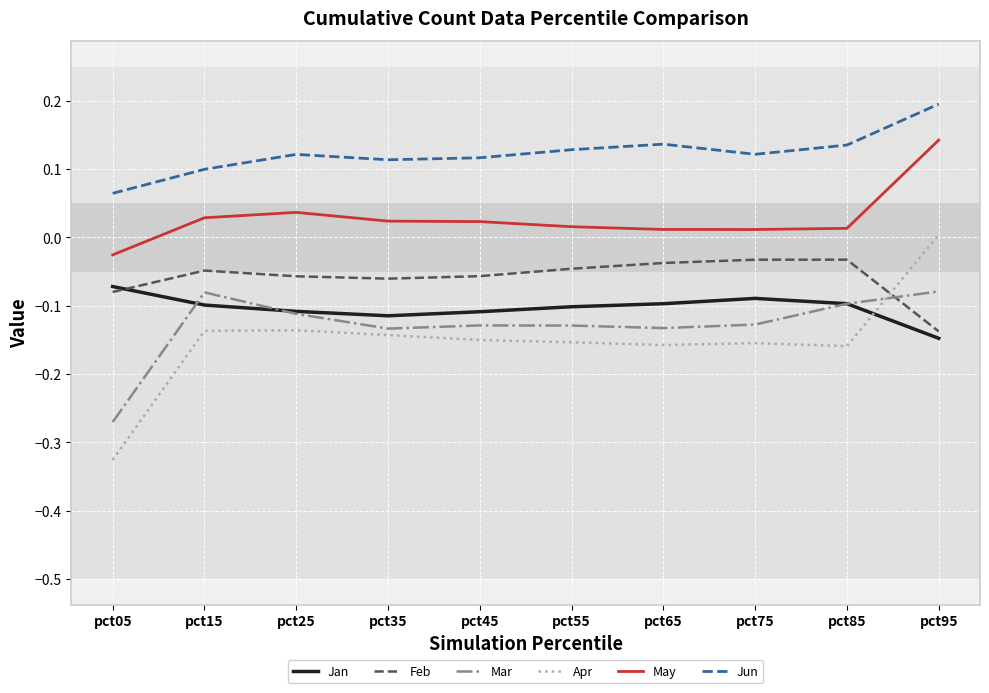

How many lines are shown in the chart?

6